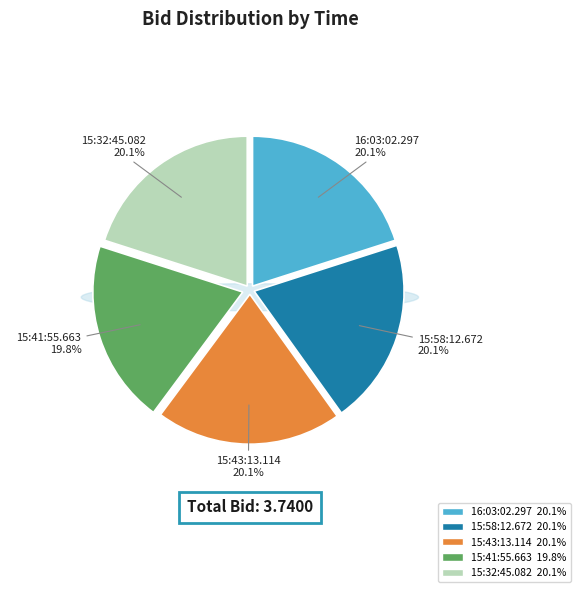

What portion of the pie excludes 15:32:45.082?

79.9%